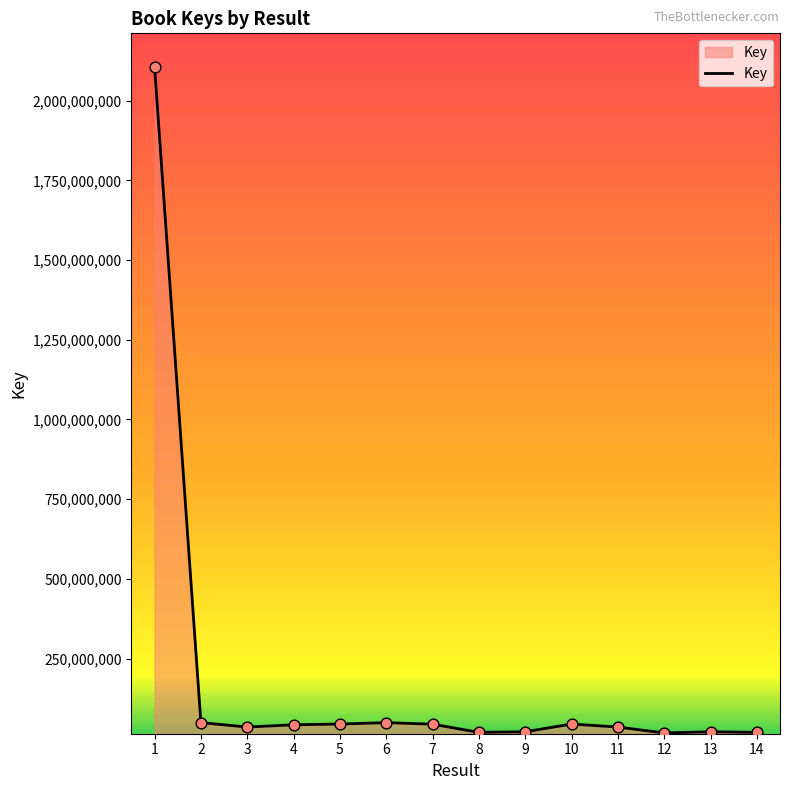

What is the change in value from 3 to 6?

+13895121